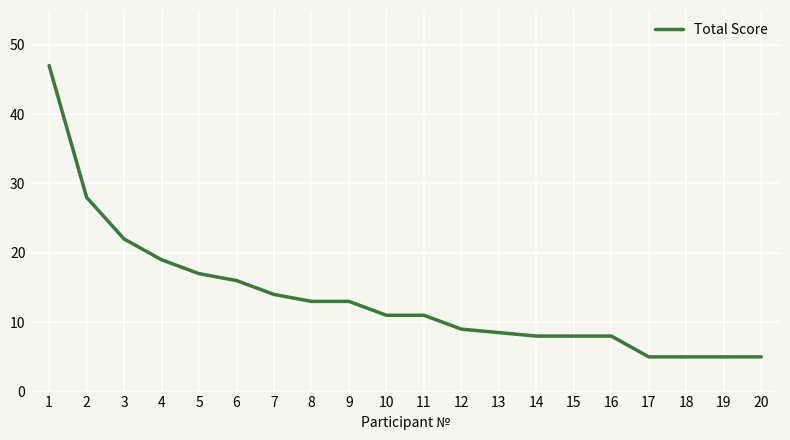

Reading left to right, list all the values displayed in this chart.

1=47.0	2=28.0	3=22.0	4=19.0	5=17.0	6=16.0	7=14.0	8=13.0	9=13.0	10=11.0	11=11.0	12=9.0	13=8.5	14=8.0	15=8.0	16=8.0	17=5.0	18=5.0	19=5.0	20=5.0